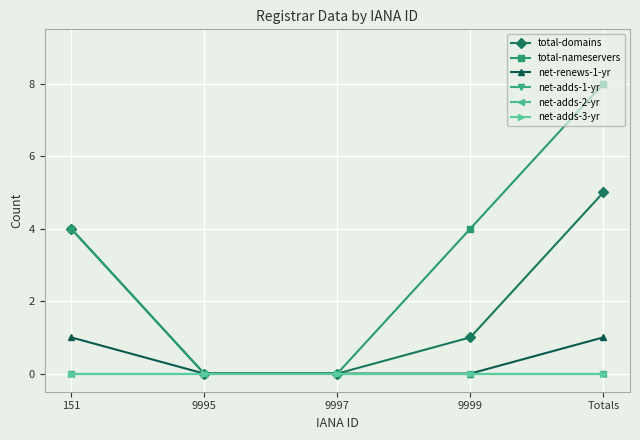

How many values in total-domains are above zero?

3